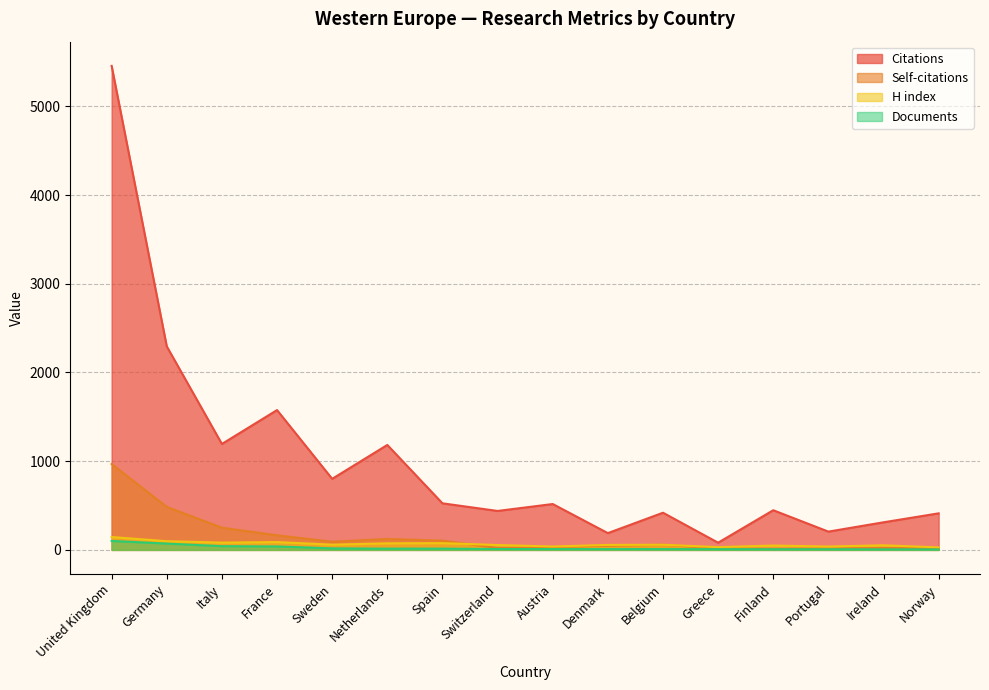

Where does the Citations series first go above 517?

United Kingdom